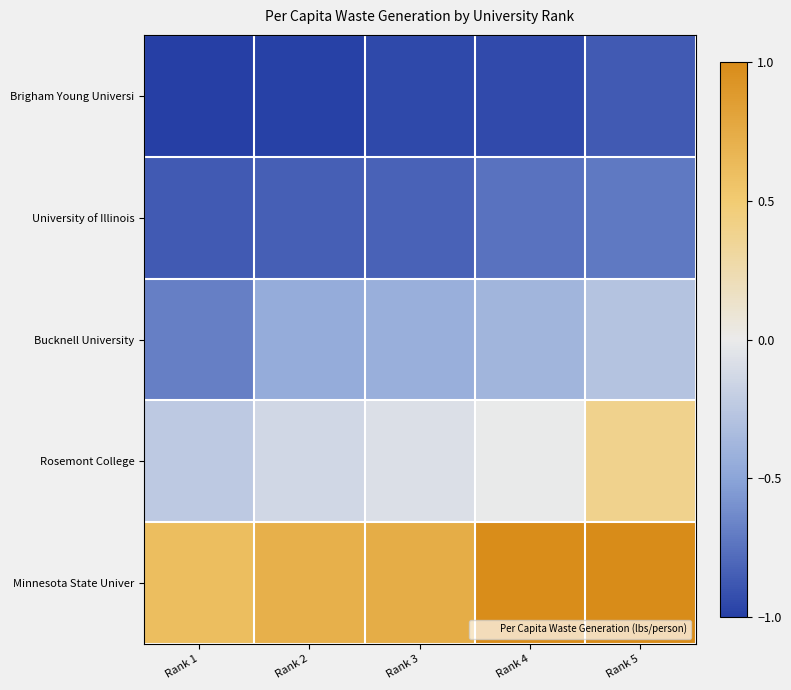

What is the total value across all series at Rank 5?

-0.5